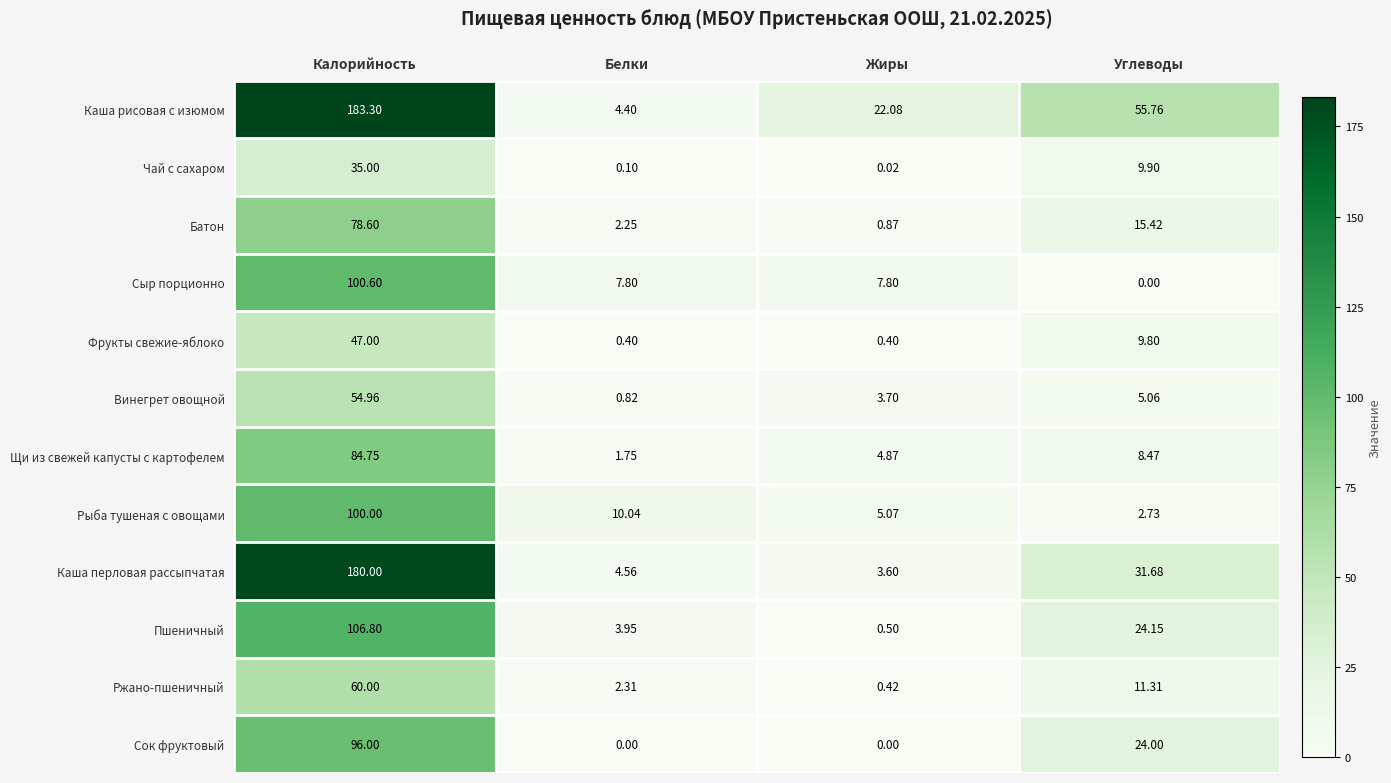

Which series has the largest total across all categories?

Каша рисовая с изюмом